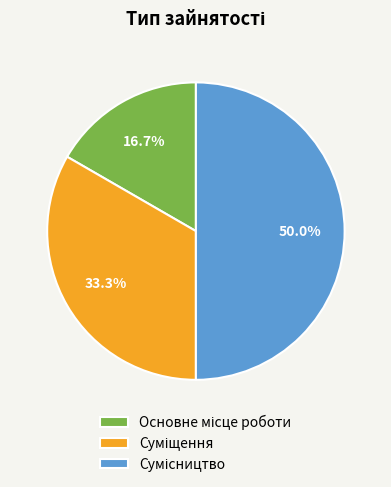

The Основне місце роботи slice represents 28% of the pie. True or false?

False